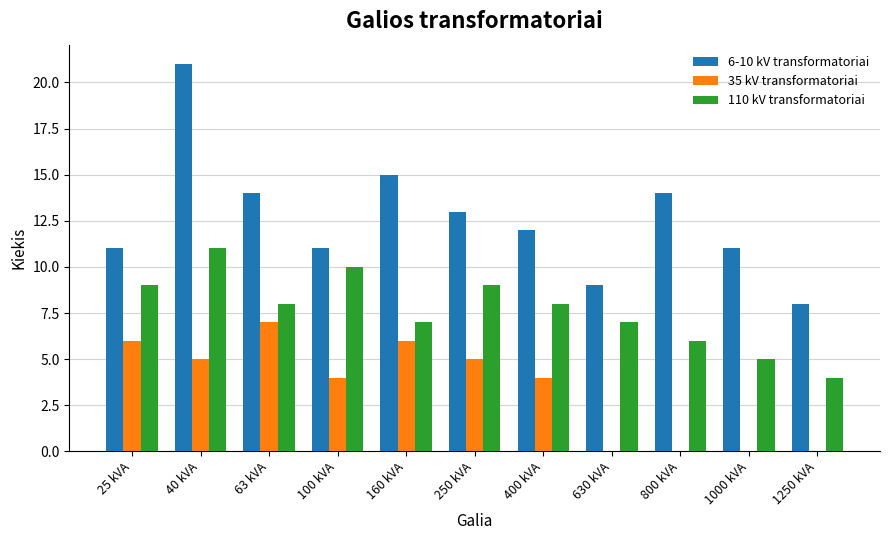

Which series changed the most between 40 kVA and 1000 kVA?

6-10 kV transformatoriai